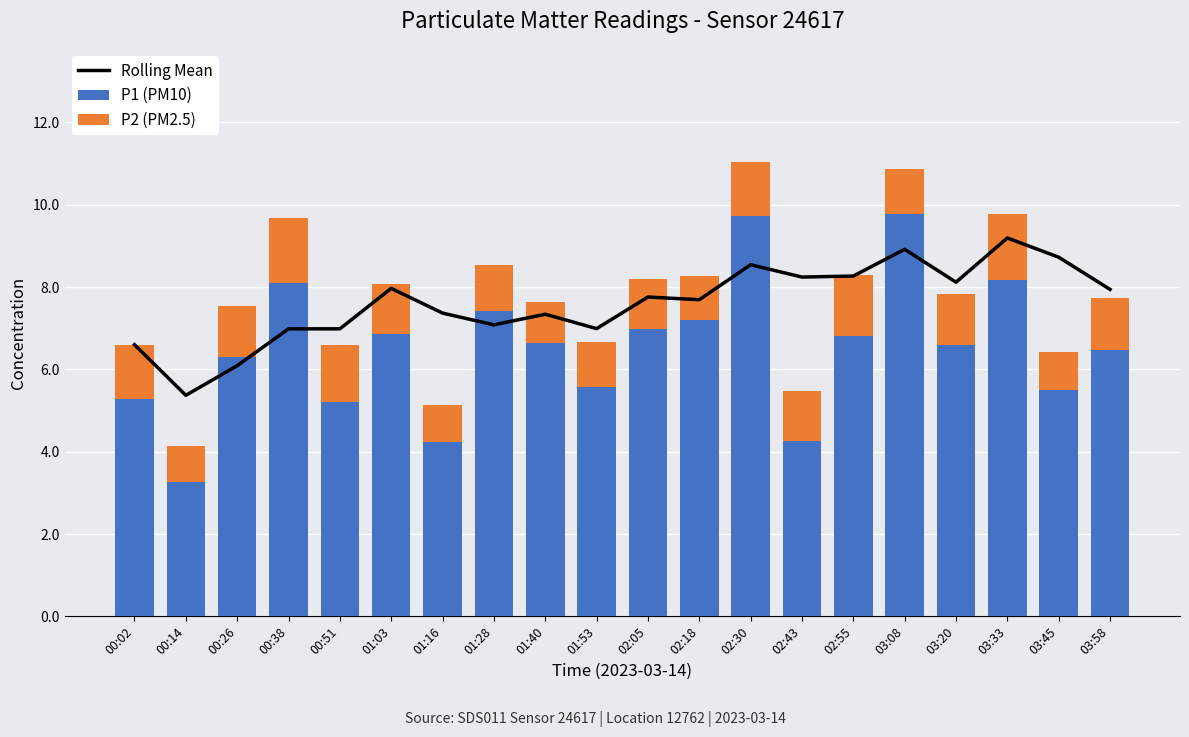

At which label does P2 (PM2.5) reach its minimum?

00:14